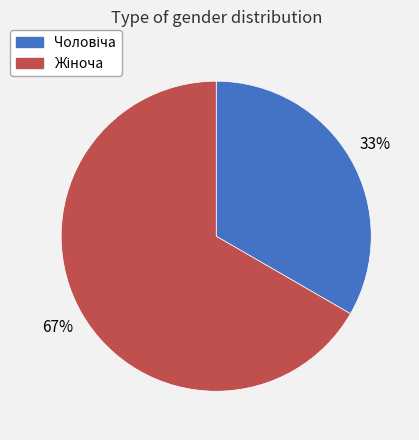

To the nearest percent, what is the average slice percentage?

50%